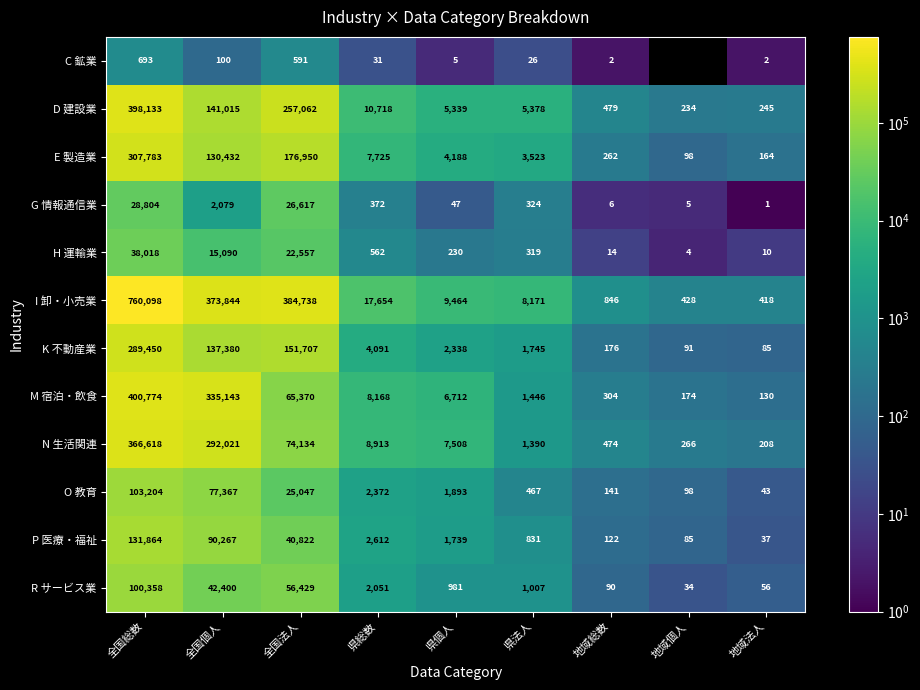

What is the total value across all series at 県総数?

65269